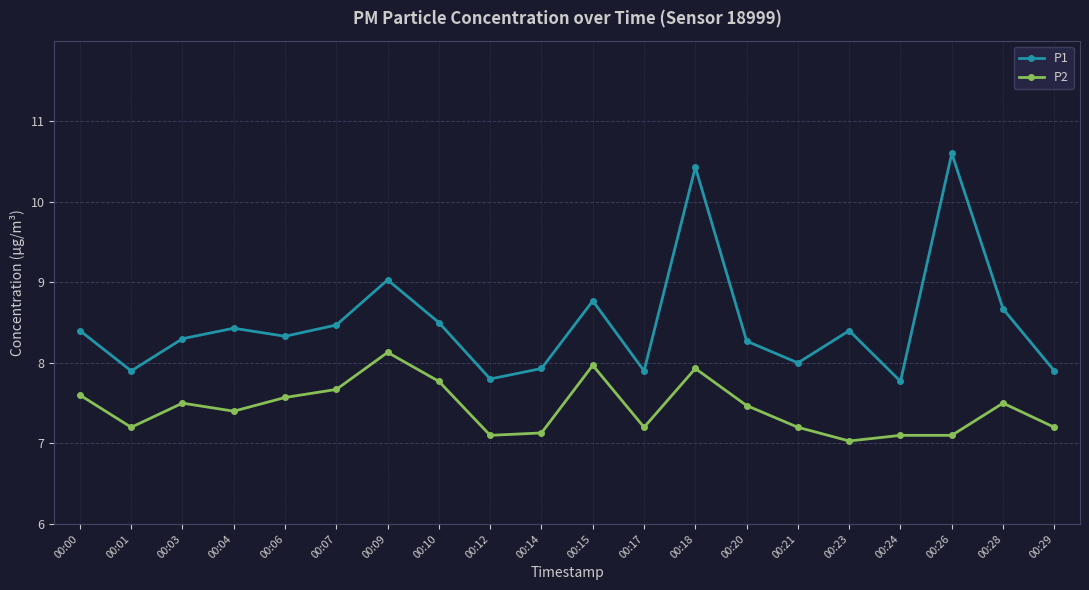

At which category does P1 reach its first local peak?

00:04